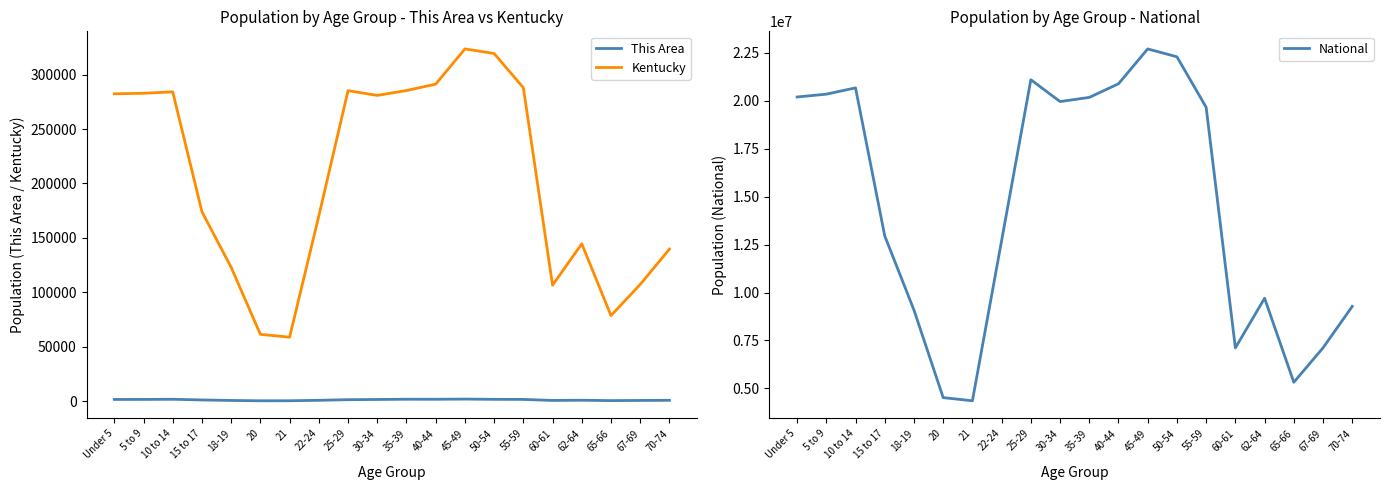

How many categories are shown in the chart?

20